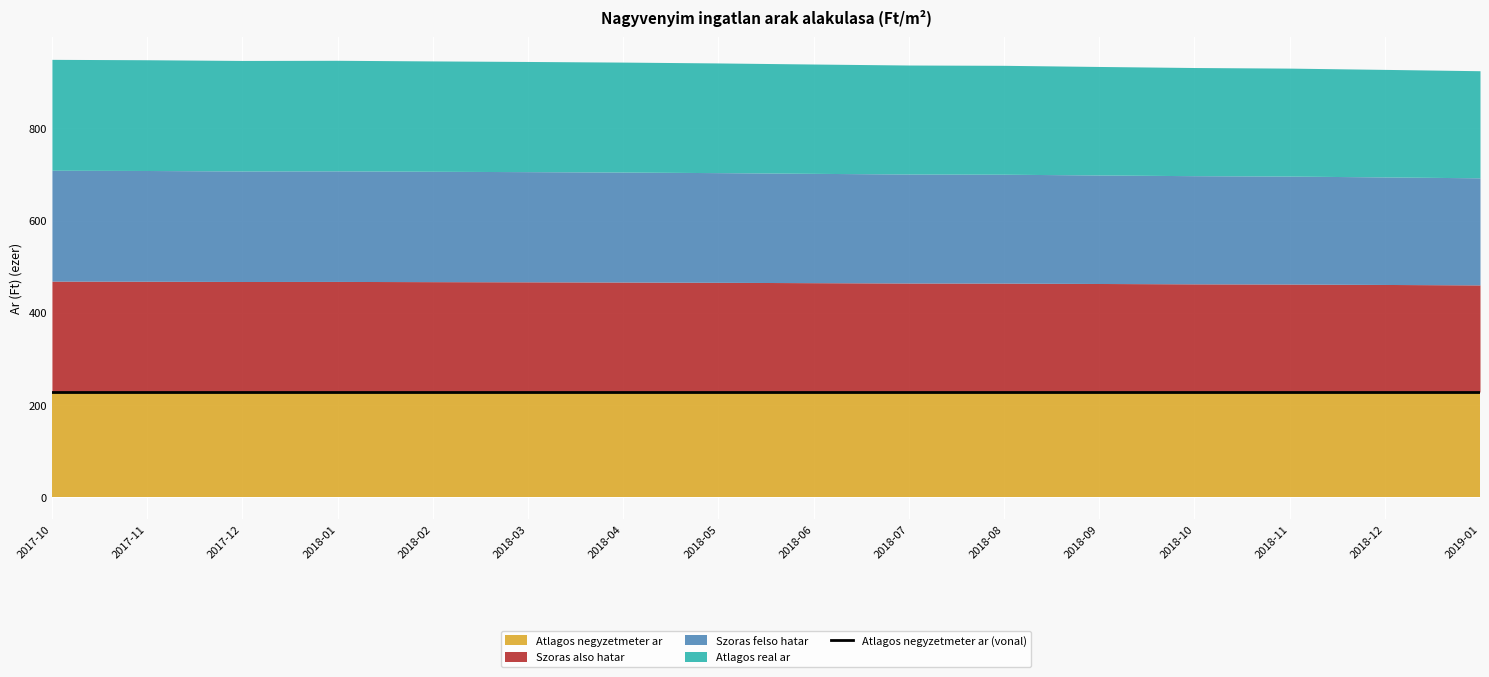

The Szoras also hatar series shows 236924 at 2018-06. True or false?

True